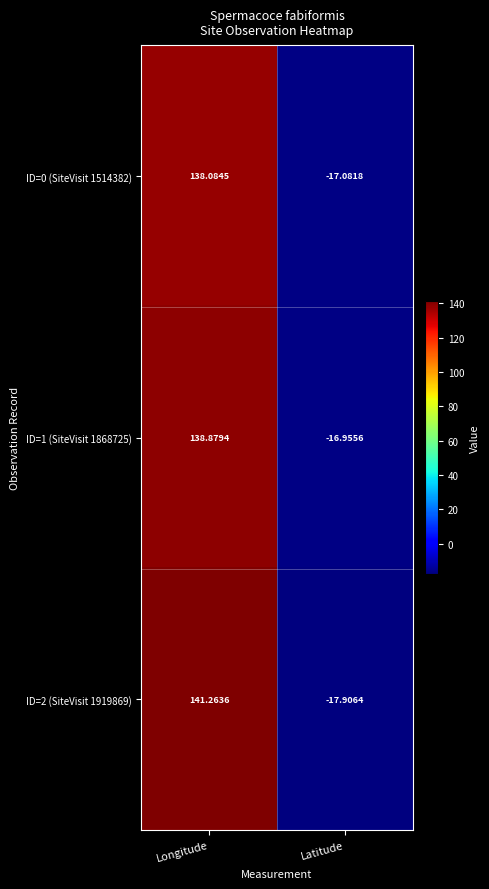

Between Longitude and Latitude, which series saw the biggest shift?

ID=2 (SiteVisit 1919869)